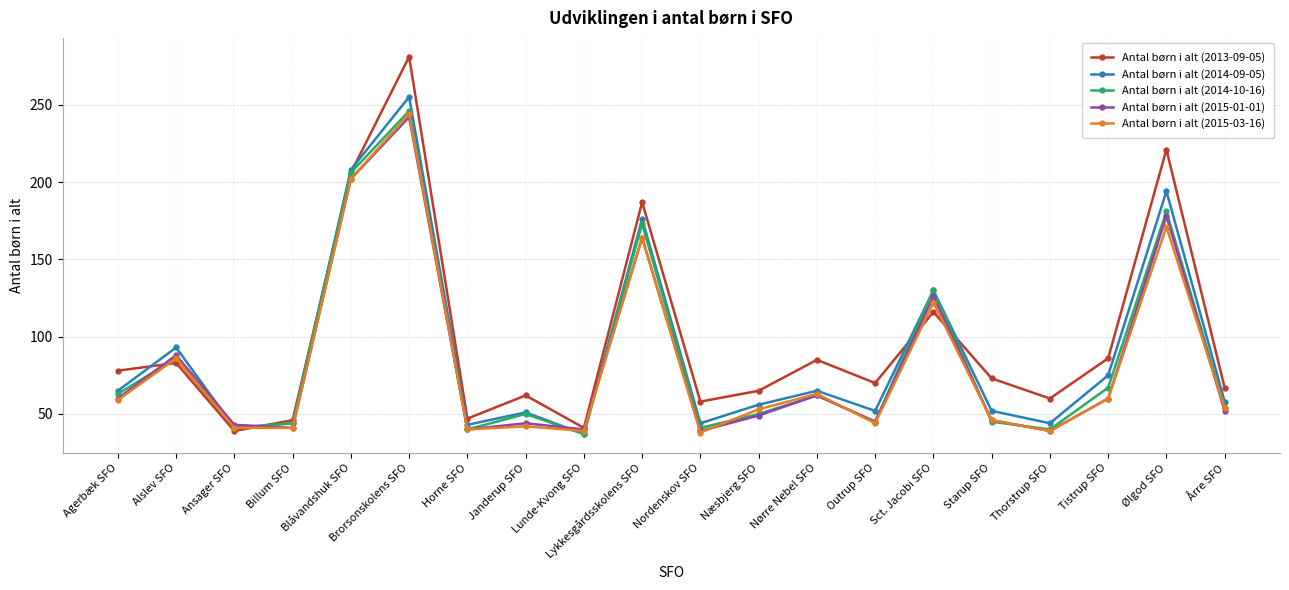

What is the difference between the highest and lowest values at Alslev SFO?

10